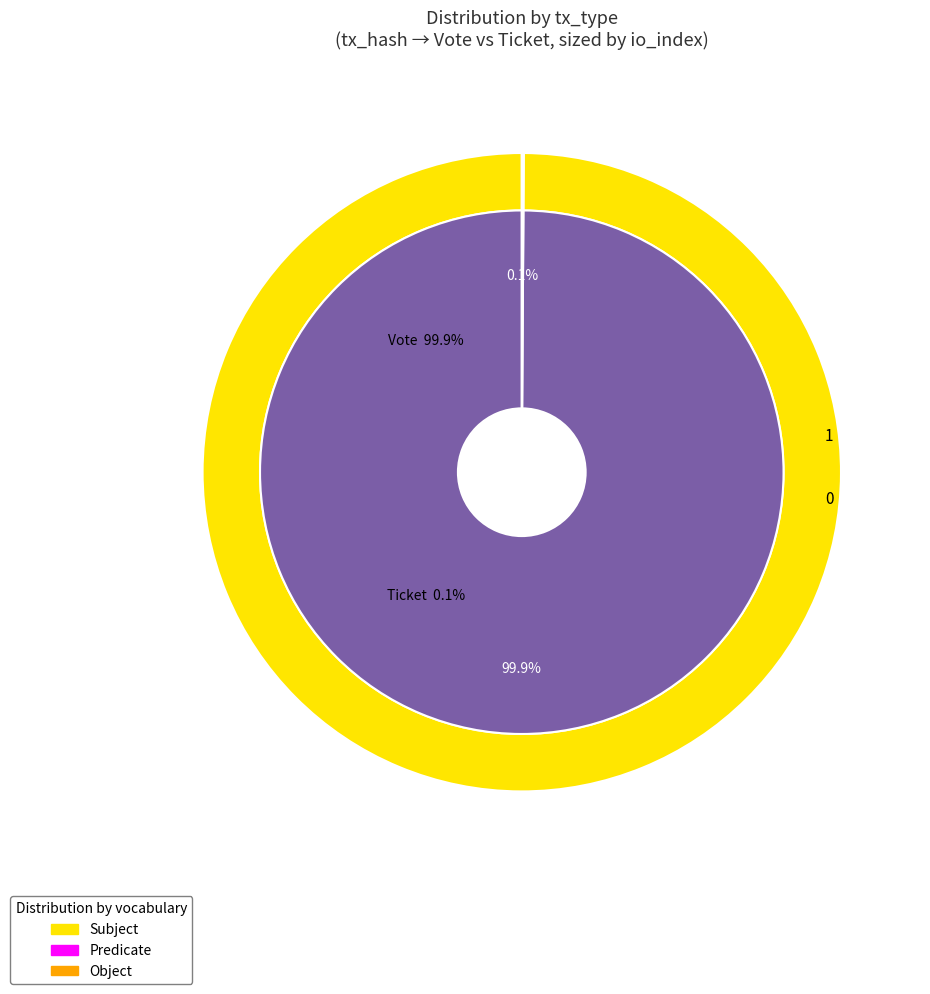

Rank the categories by value from highest to lowest.

Vote, Ticket